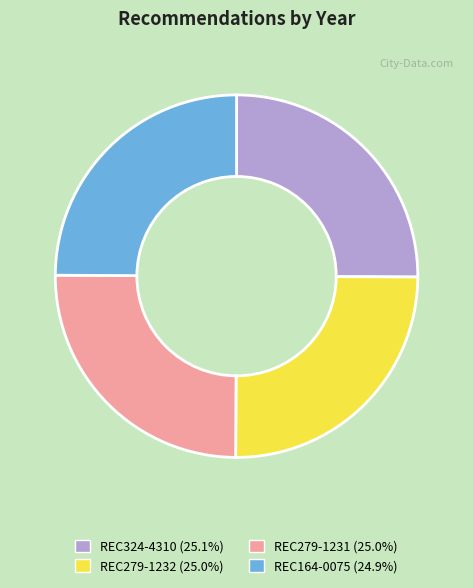

Is there a majority slice in this chart?

No